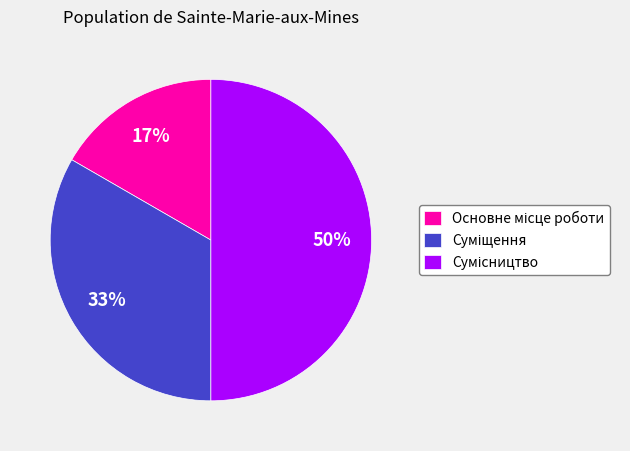

To the nearest percent, what is the difference between the largest and smallest slice percentages?

33%